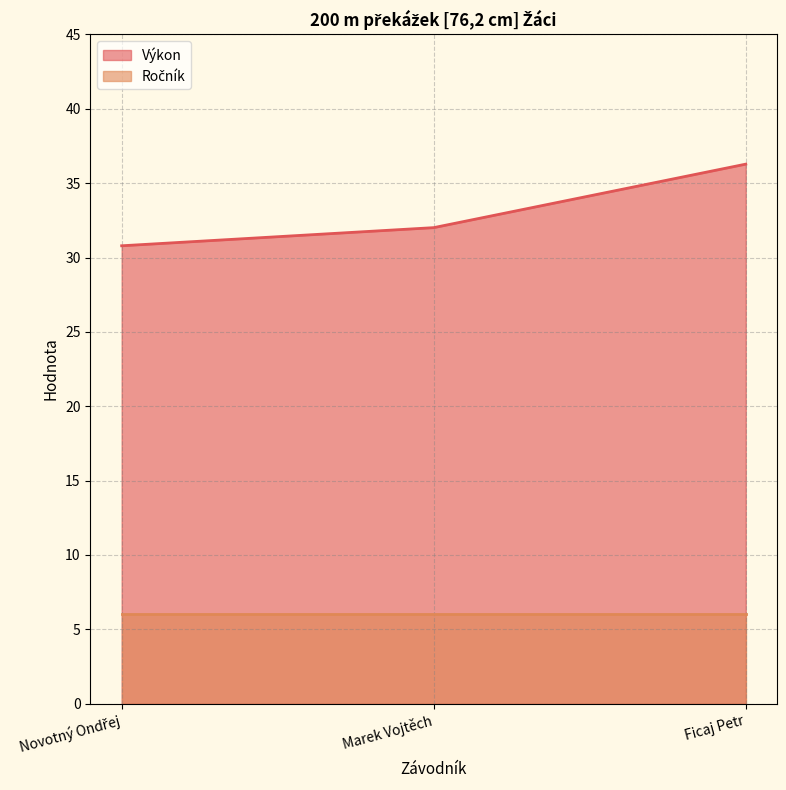

Is it true that the value at Ficaj Petr is 10.2?

False